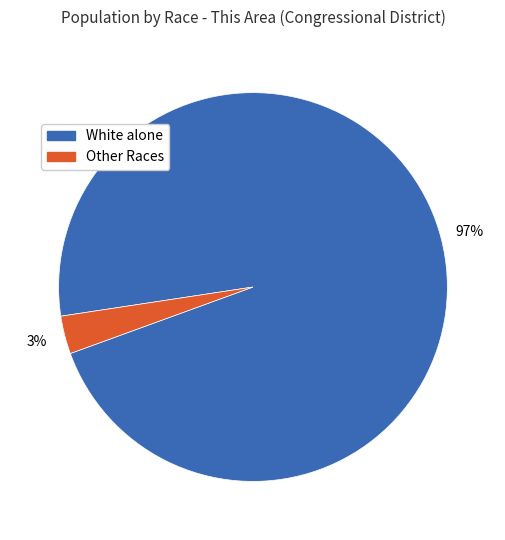

To the nearest percent, what is the average slice percentage?

50%